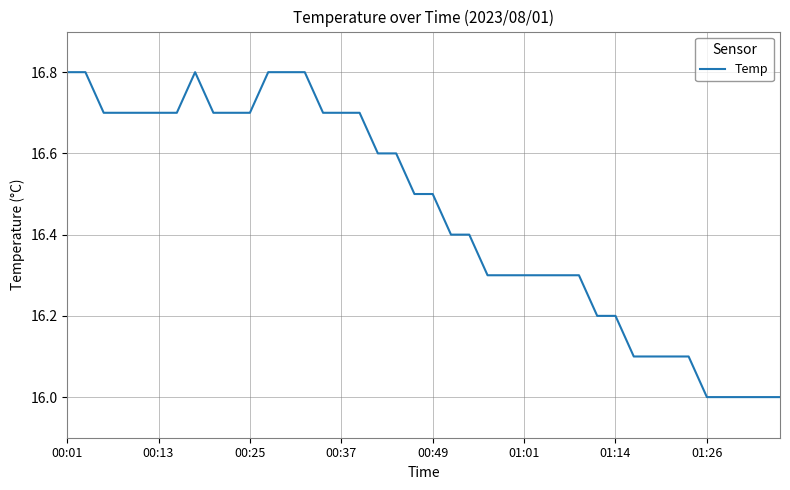

What is the greatest value displayed?

16.8